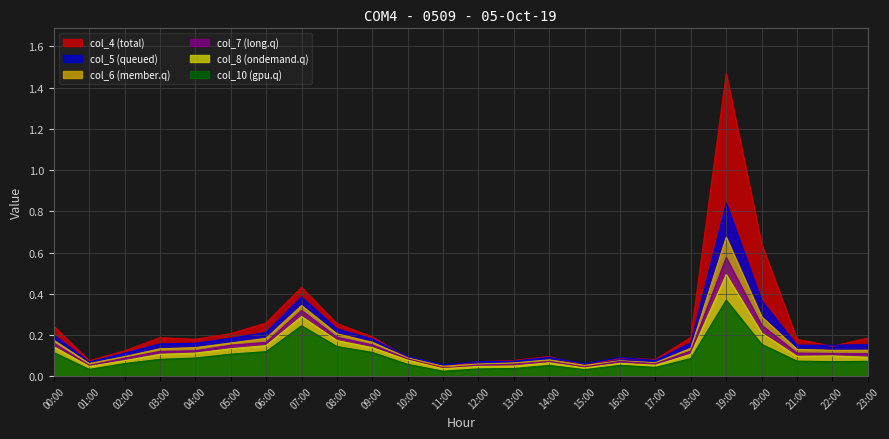

The col_8 series shows 0.1 at 23:00. True or false?

True